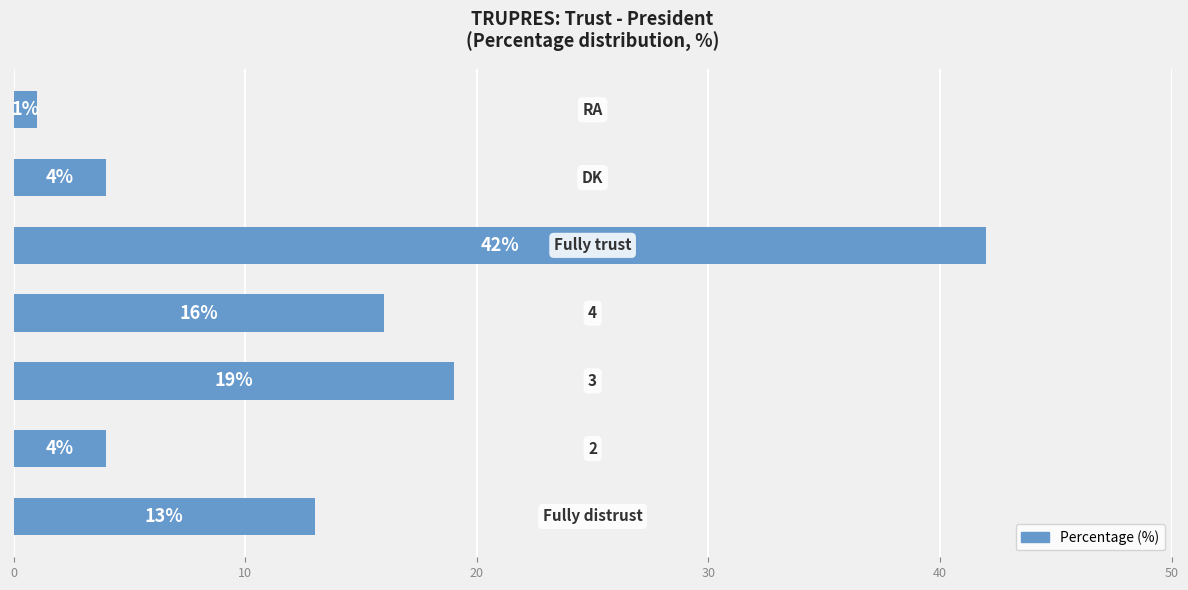

Does the chart contain stacked bars?

No